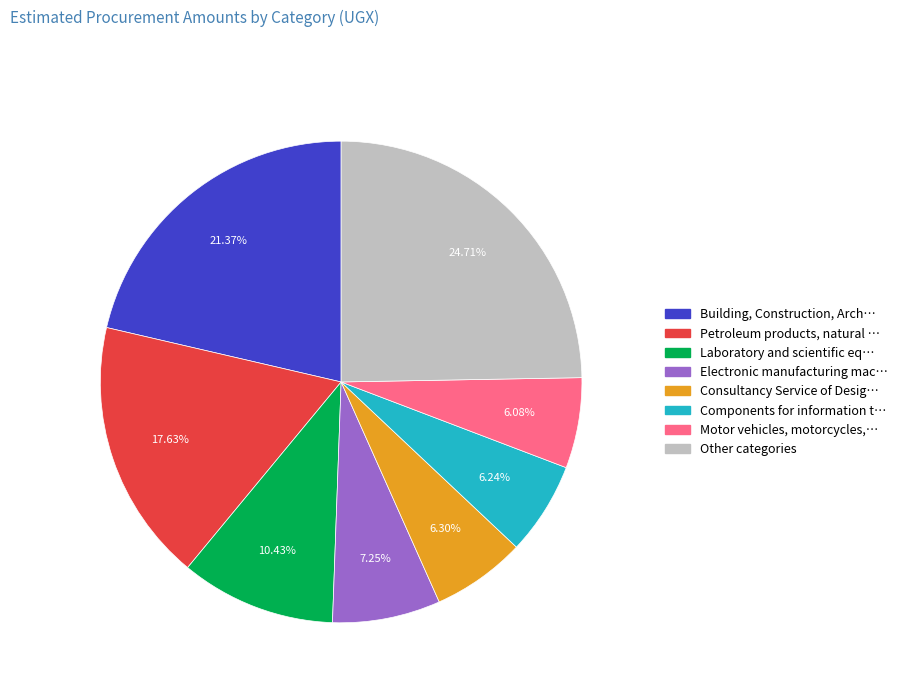

Is there a majority slice in this chart?

No